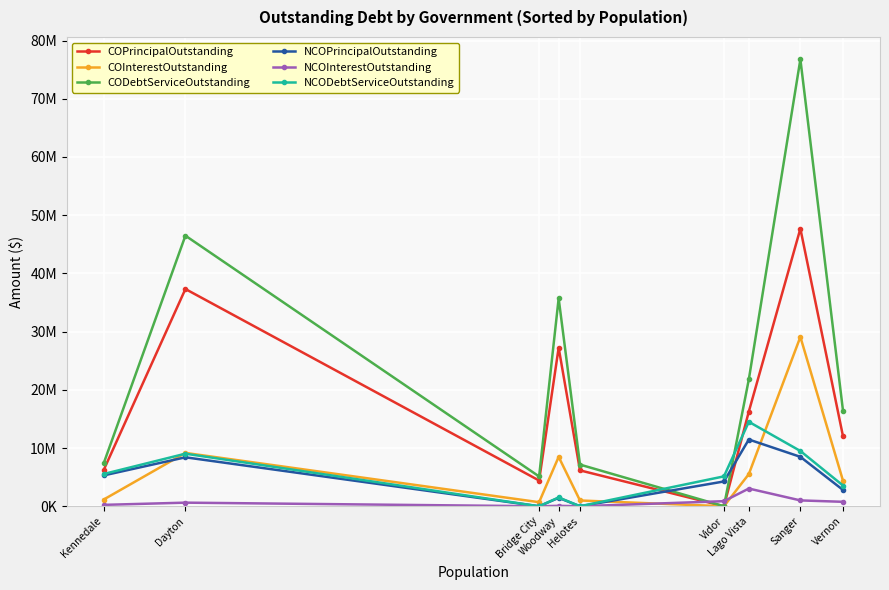

Does the chart display data point markers on the line(s)?

Yes